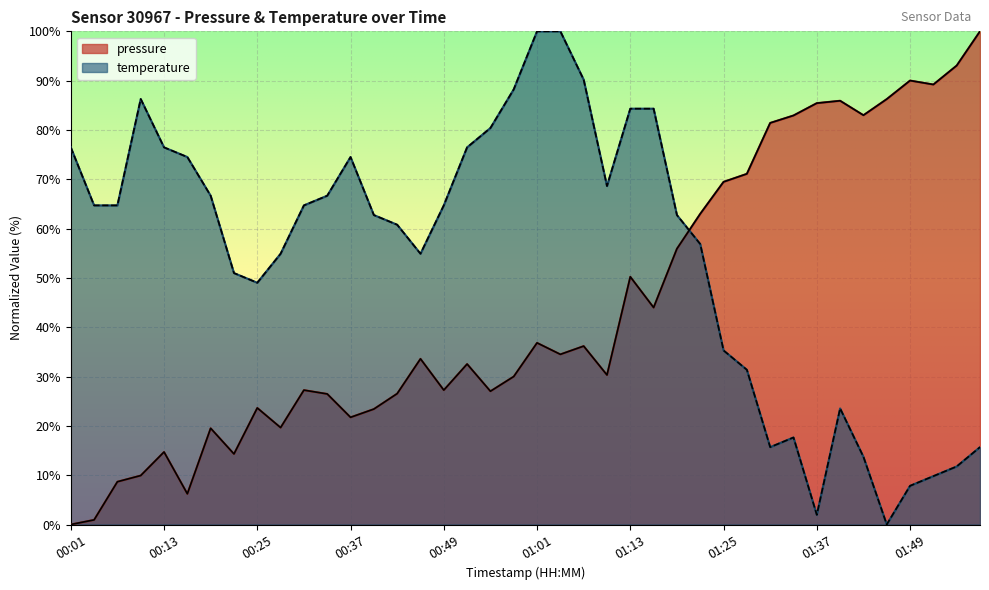

Where is the first local minimum for pressure?

00:16